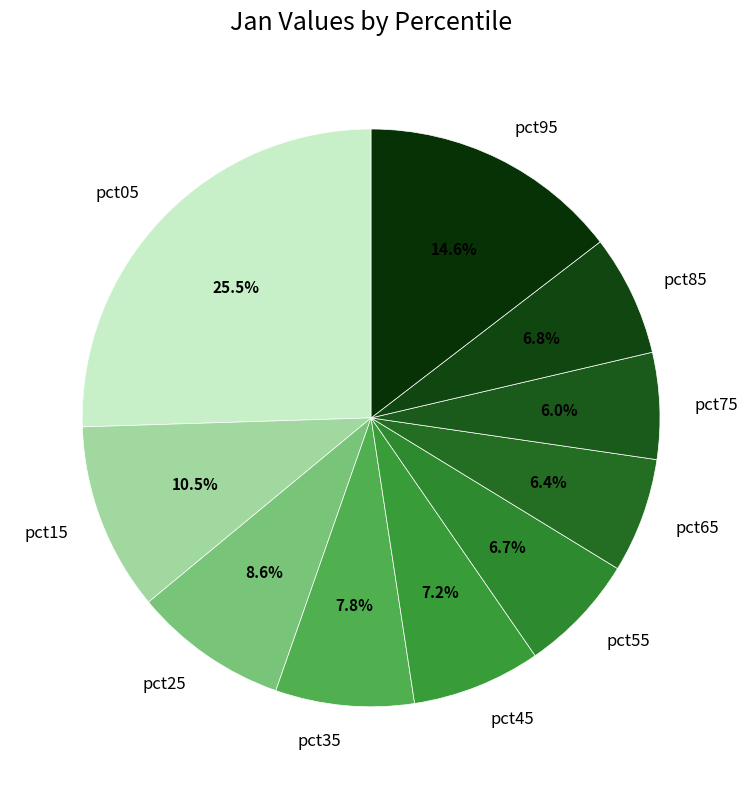

Is there any slice that represents more than half of the pie?

No